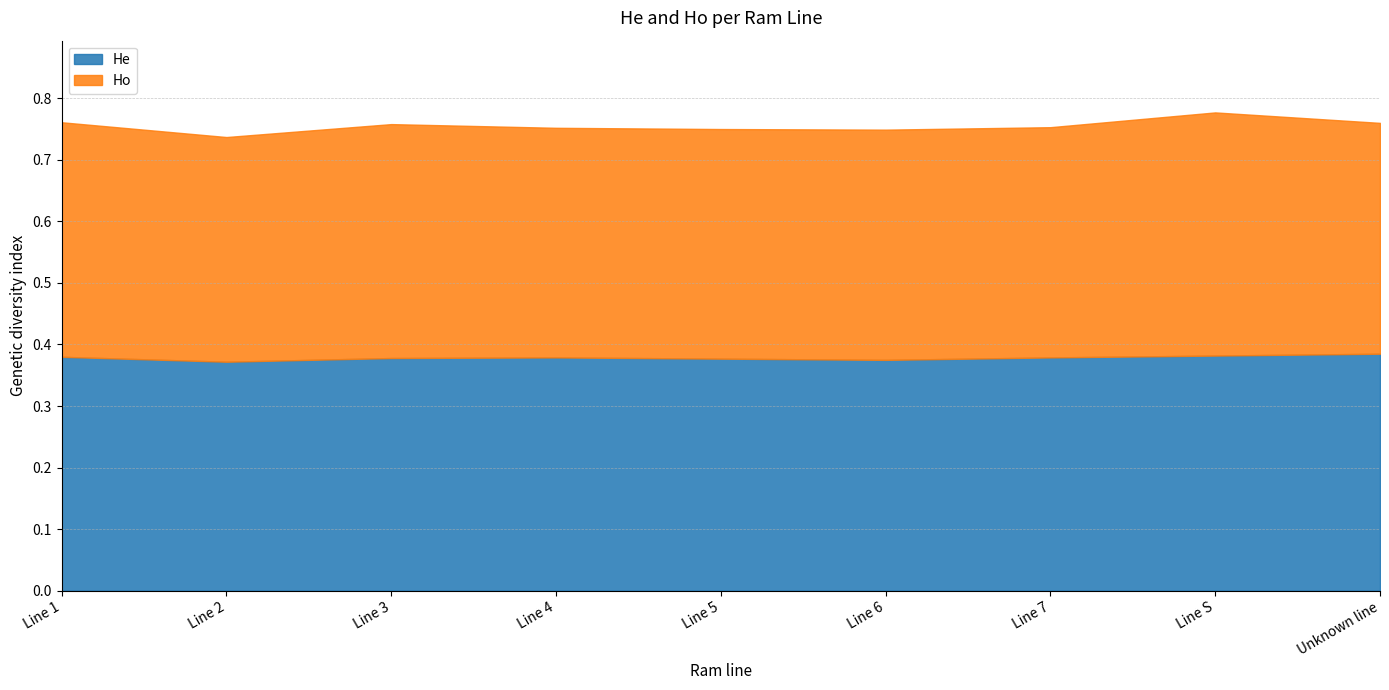

Between Line 3 and Line 5, which is larger?

Line 3